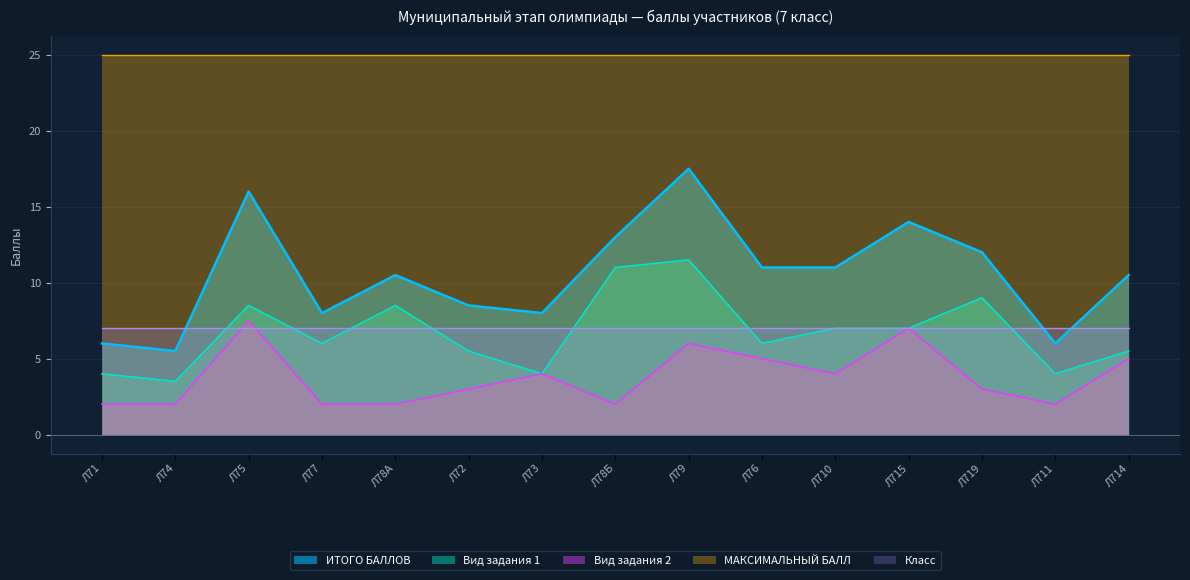

At which label is ИТОГО БАЛЛОВ closest to 11?

Л76